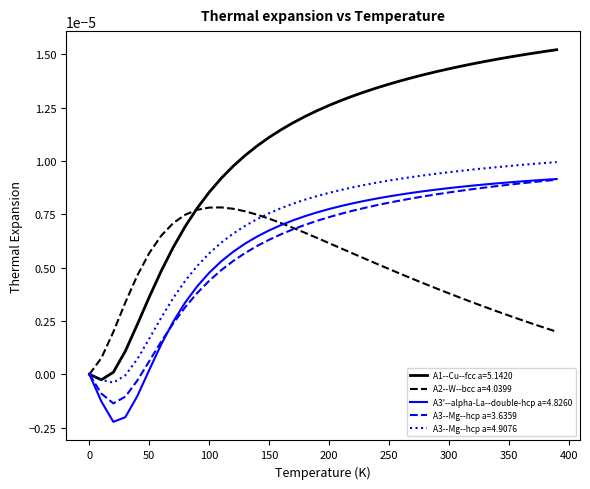

Which series has the largest range (max minus min)?

A1--Cu--fcc a=5.1420